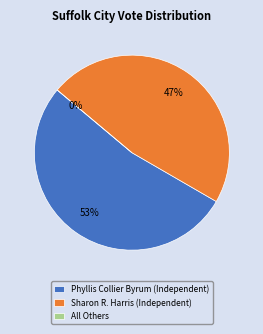

What percentage is the Phyllis Collier Byrum (Independent) slice, to the nearest percent?

53%